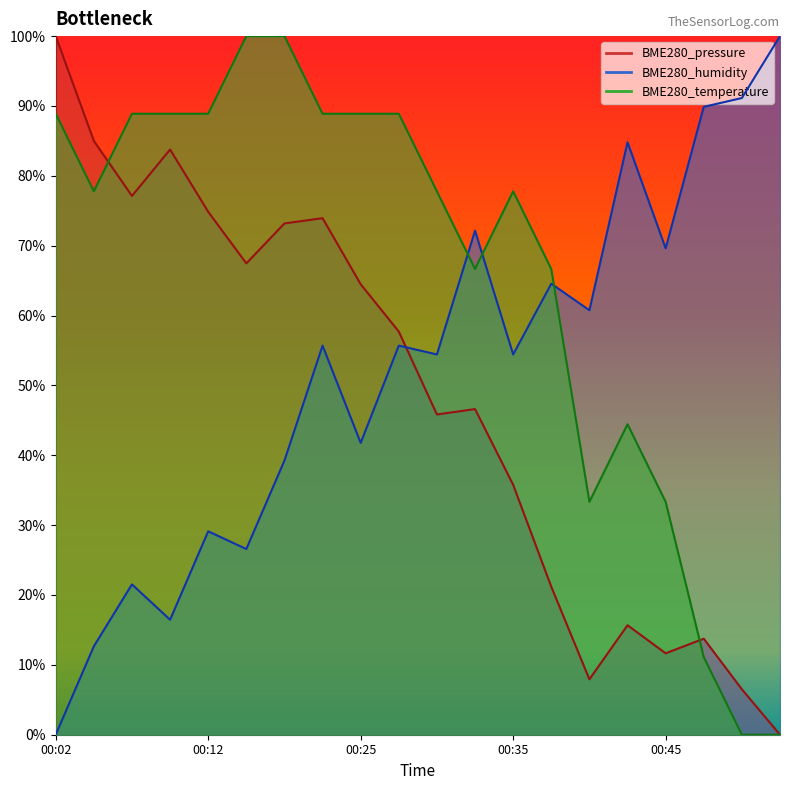

Reading left to right, extract all data points from this chart.

BME280_pressure: 100.0	85.0	77.1	83.8	74.9	67.5	73.2	73.9	64.5	57.7	45.8	46.6	35.8	21.2	7.9	15.7	11.7	13.7	6.5	0.0
BME280_humidity: 0.0	12.7	21.5	16.5	29.1	26.6	39.2	55.7	41.8	55.7	54.4	72.2	54.4	64.6	60.8	84.8	69.6	89.9	91.1	100.0
BME280_temperature: 88.9	77.8	88.9	88.9	88.9	100.0	100.0	88.9	88.9	88.9	77.8	66.7	77.8	66.7	33.3	44.4	33.3	11.1	0.0	0.0